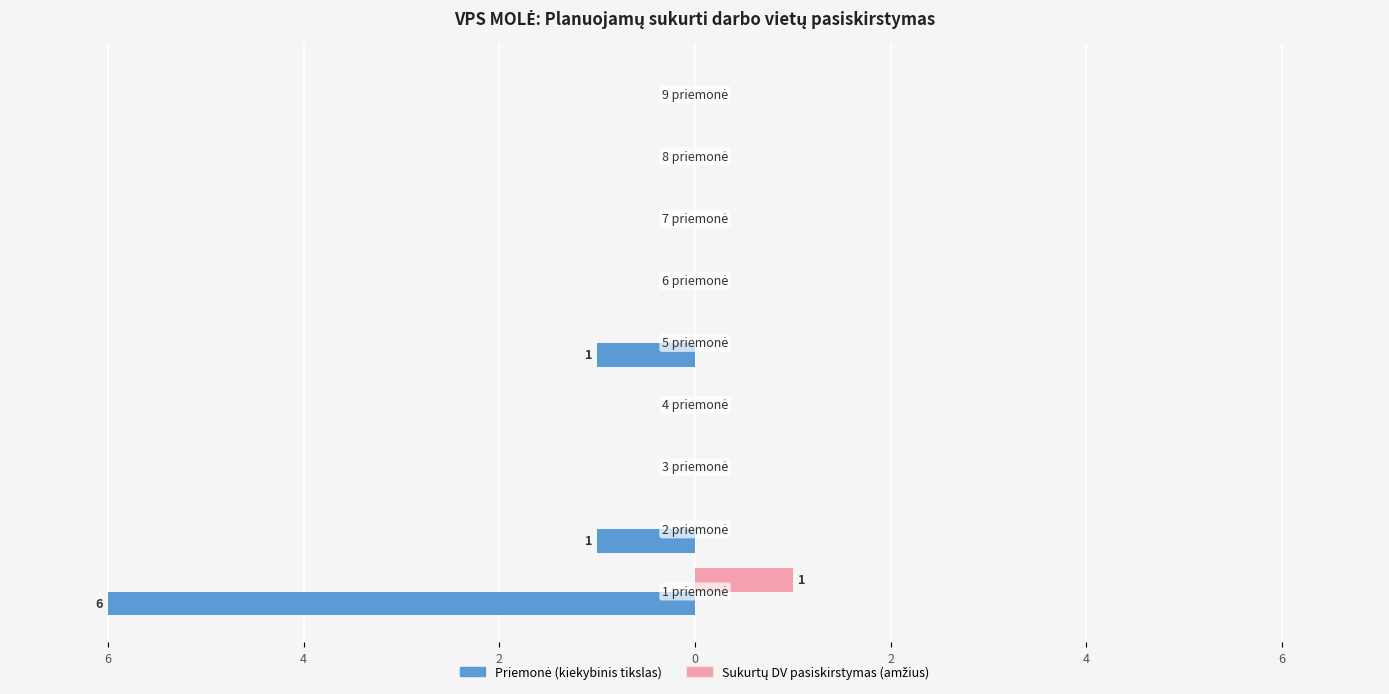

How many Sukurtų DV pasiskirstymas (amžius) values are between 0 and 1?

9